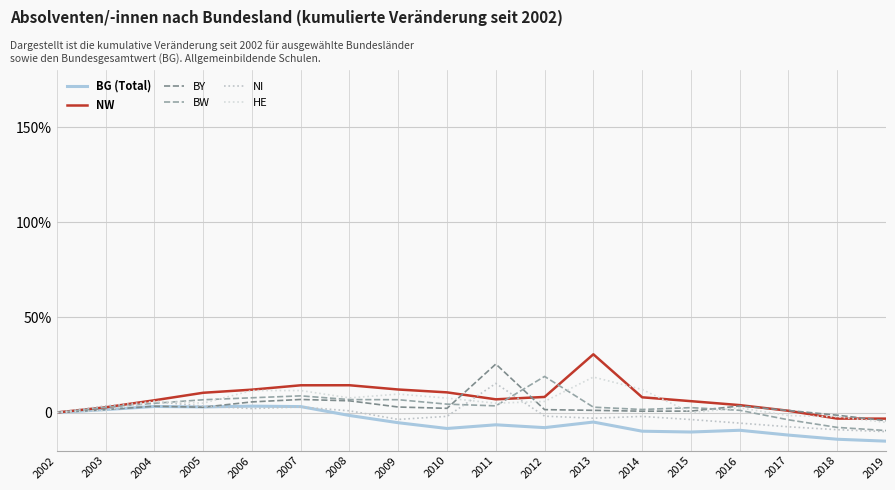

Is this an area chart (filled region under the line)?

No